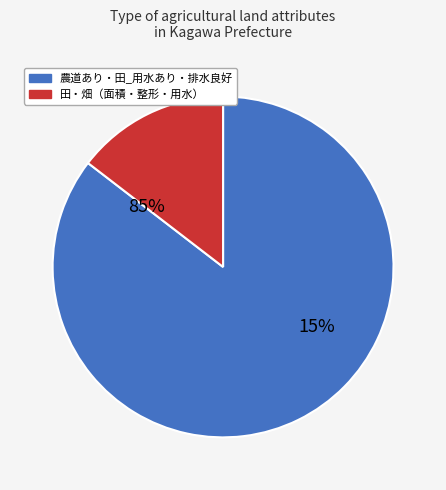

Does 農道あり account for over 50% of the chart?

No